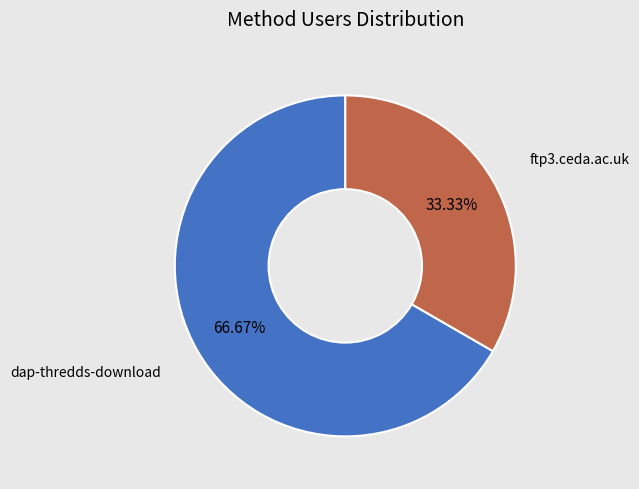

How many segments does this pie chart have?

2